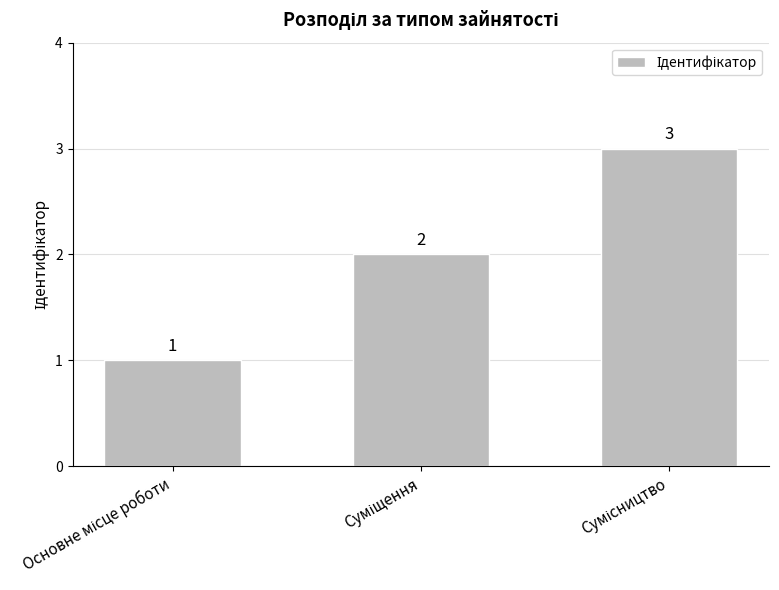

What is the maximum value shown in the chart?

3